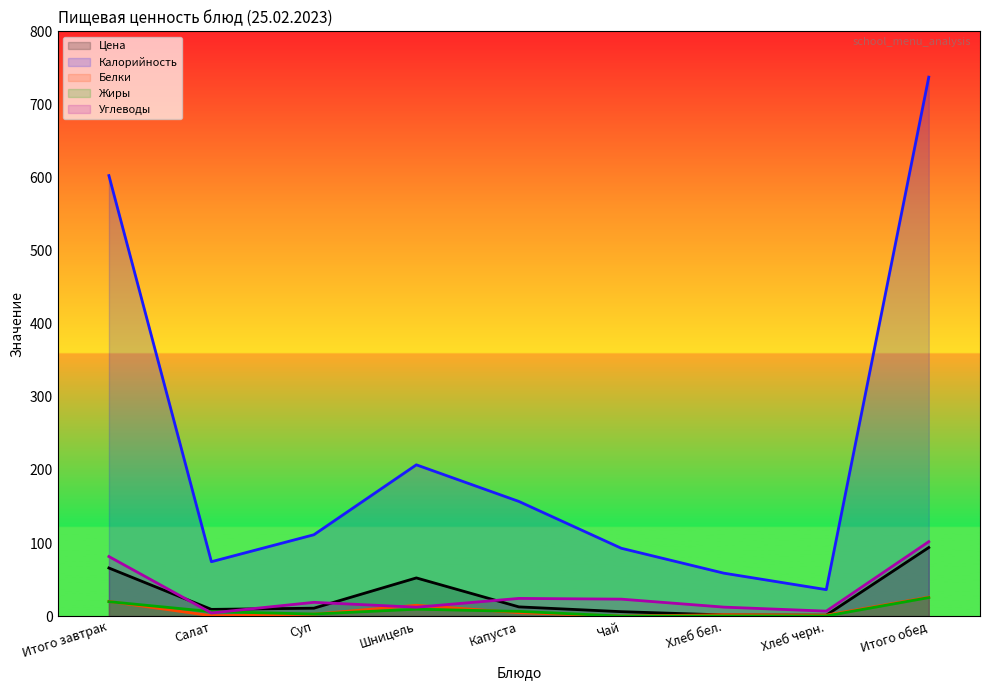

How many categories are shown in the chart?

9